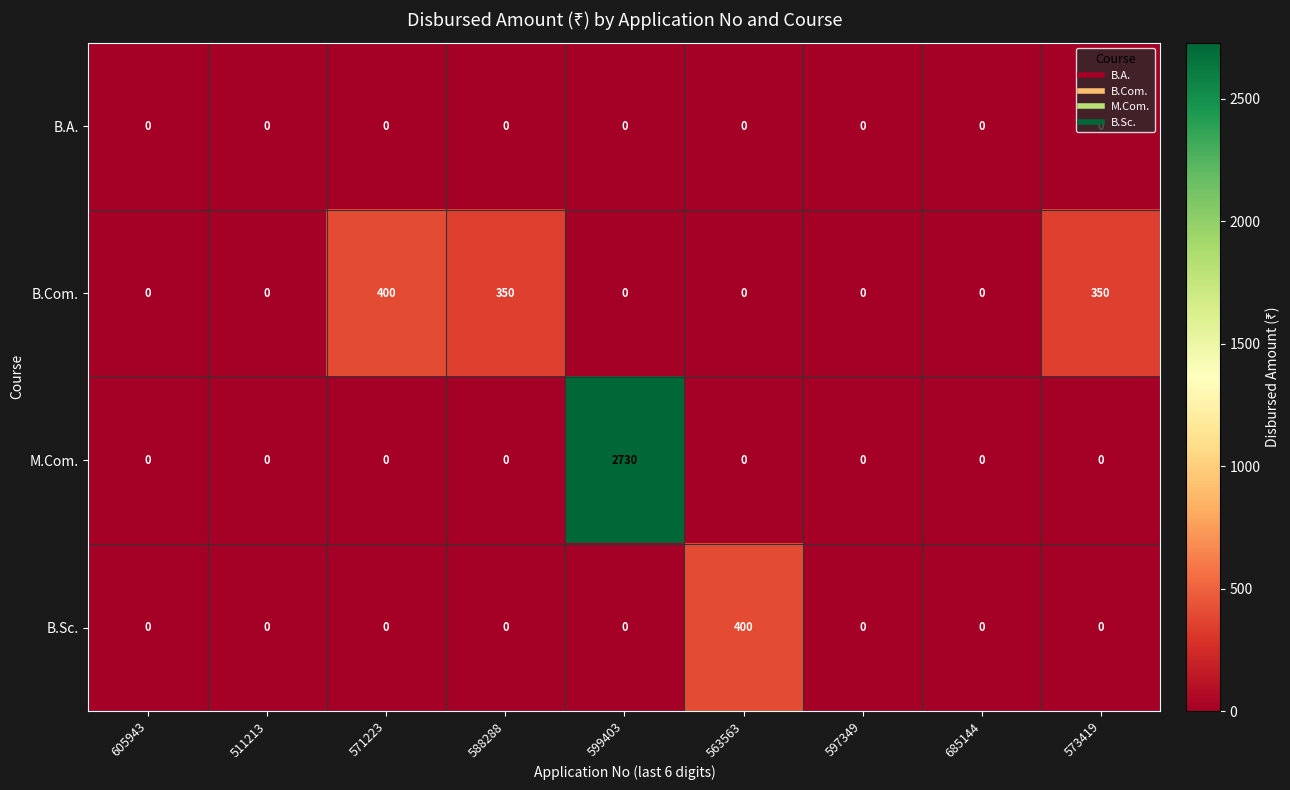

What is the greatest value displayed?

2730